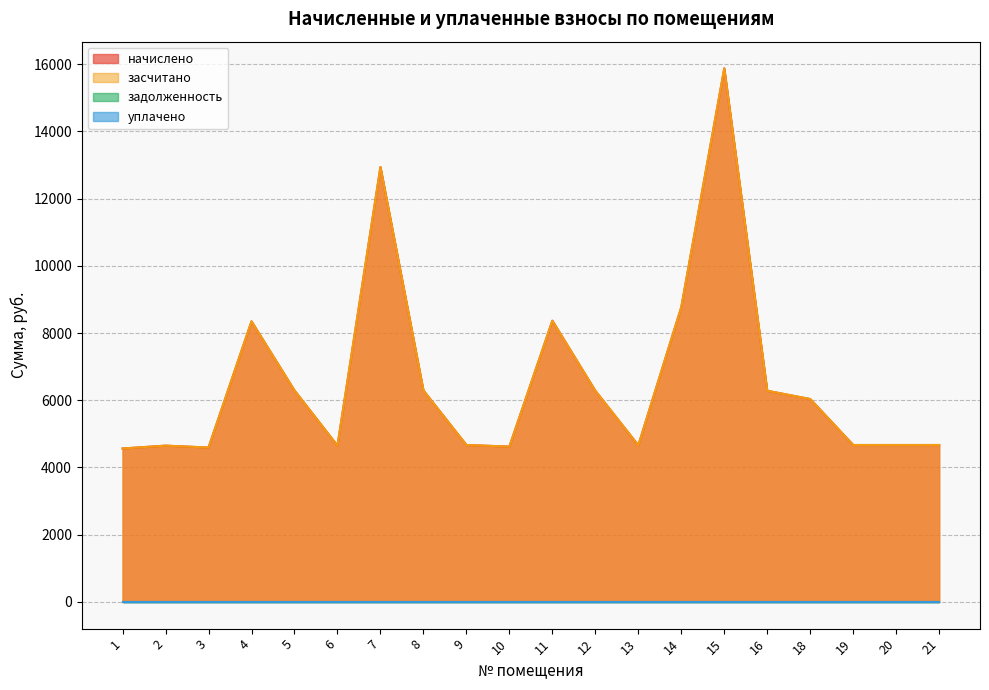

What is the difference between the maximum and minimum values in the начислено series?

11308.9